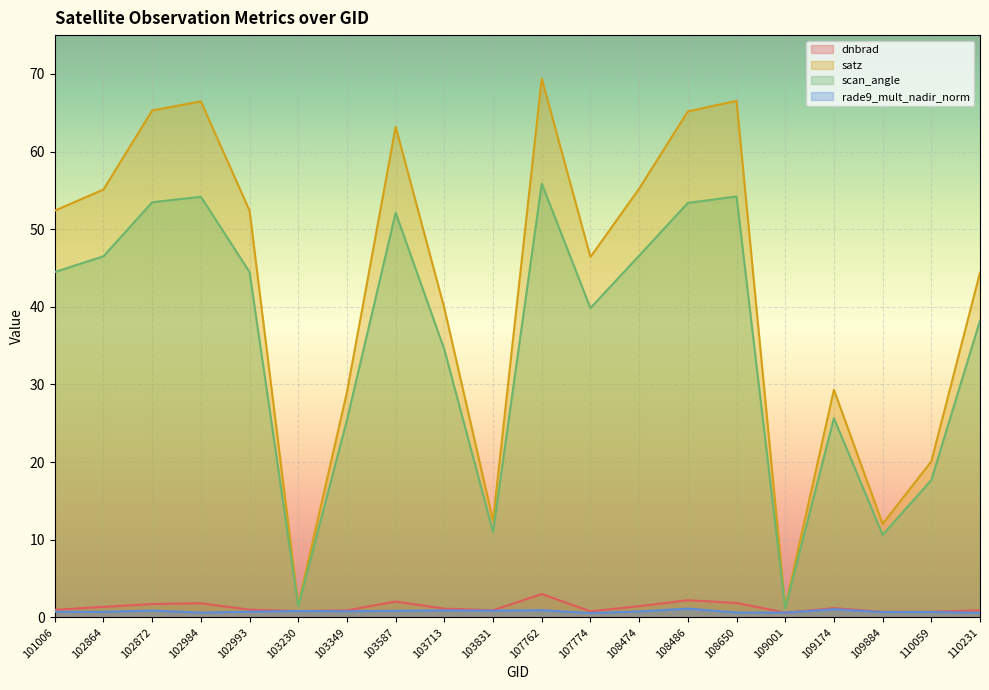

What are all the series names shown in the legend?

dnbrad, satz, scan_angle, rade9_mult_nadir_norm